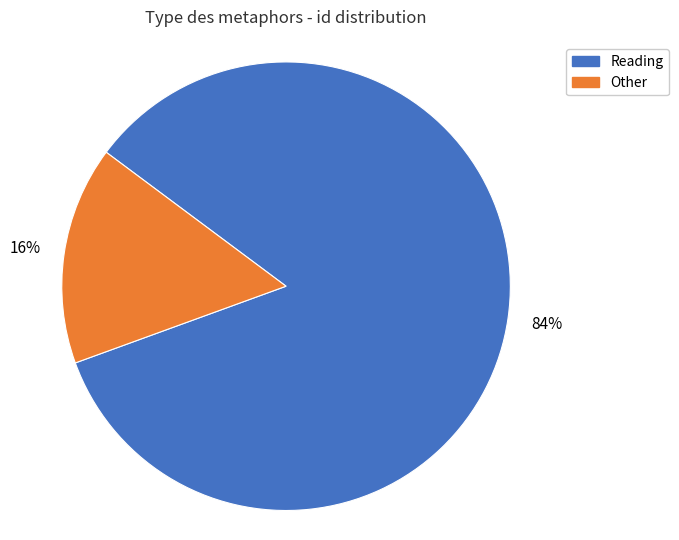

Which slice is the smallest?

Other